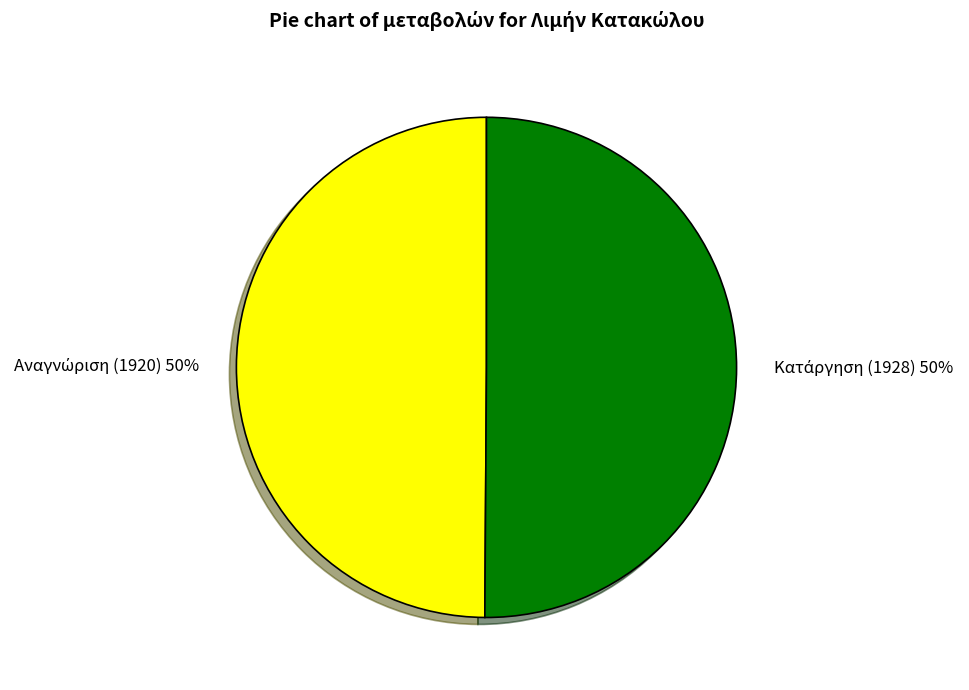

How many segments does this pie chart have?

2